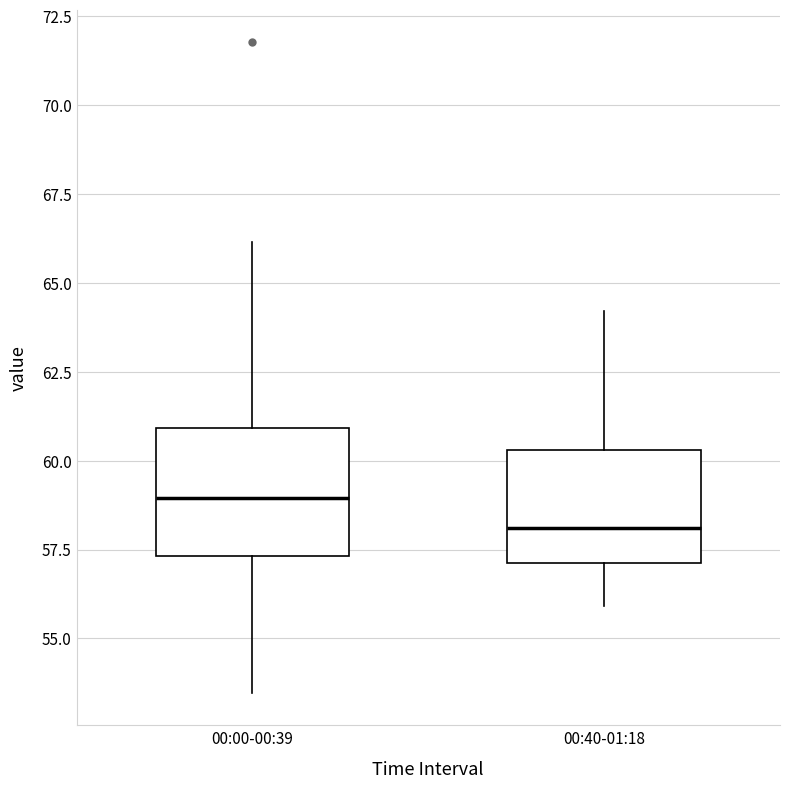

Where is the lower edge of the box for 00:00-00:39 on the y-axis? The values are not printed on the chart, so give them approximately, as read against the axis.

57.5